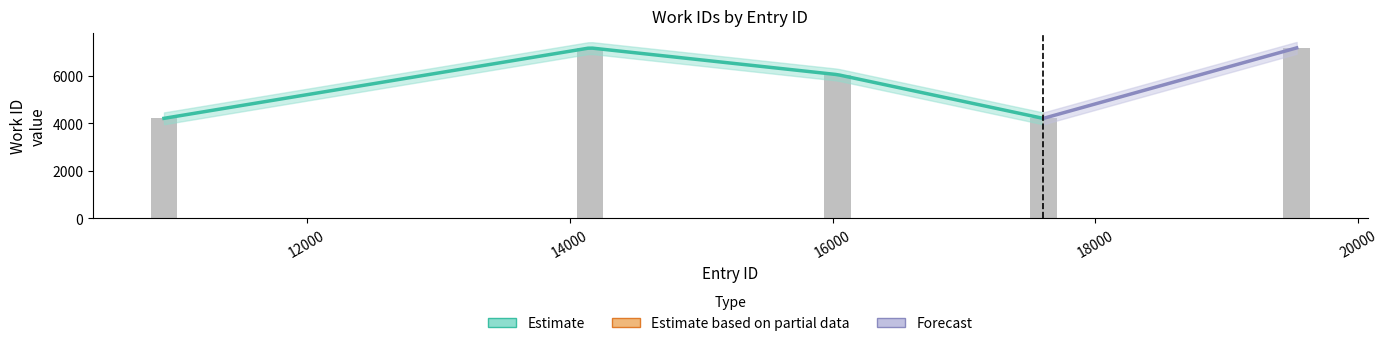

At which label is the value closest to 5692?

16038